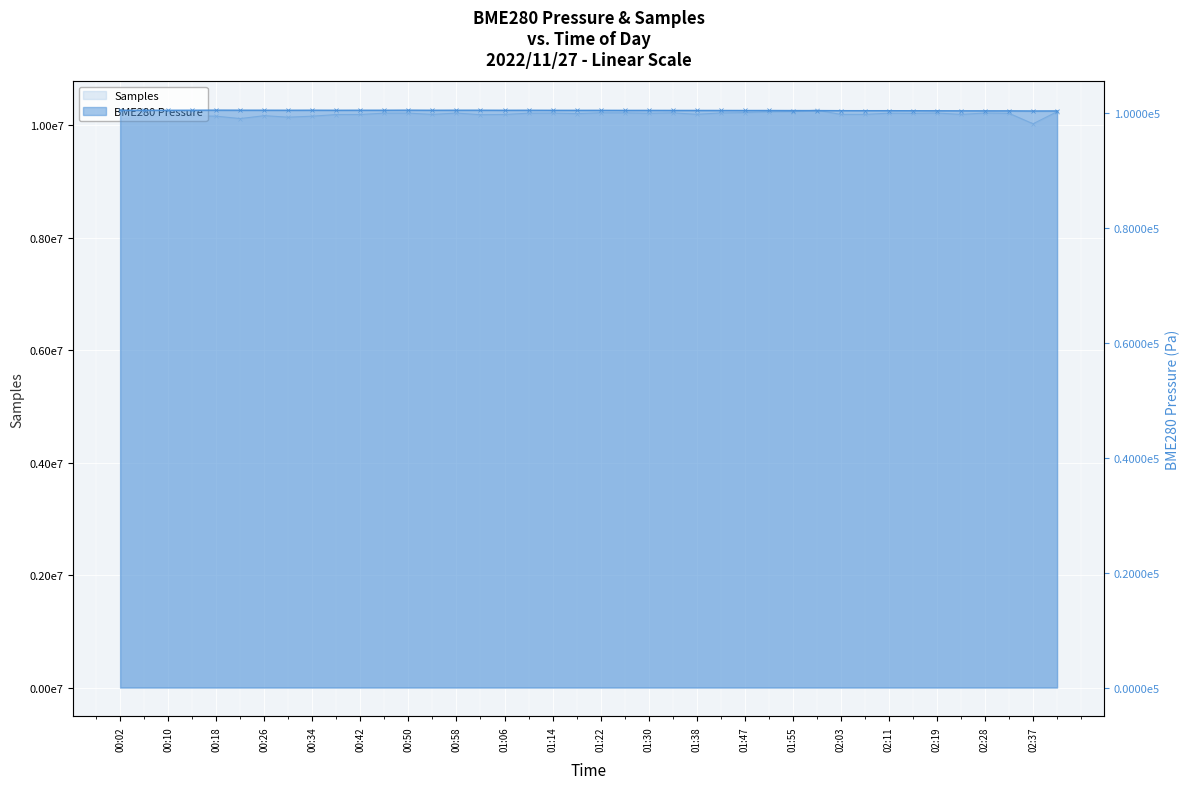

True or false: Samples and BME280_pressure intersect in this chart.

False